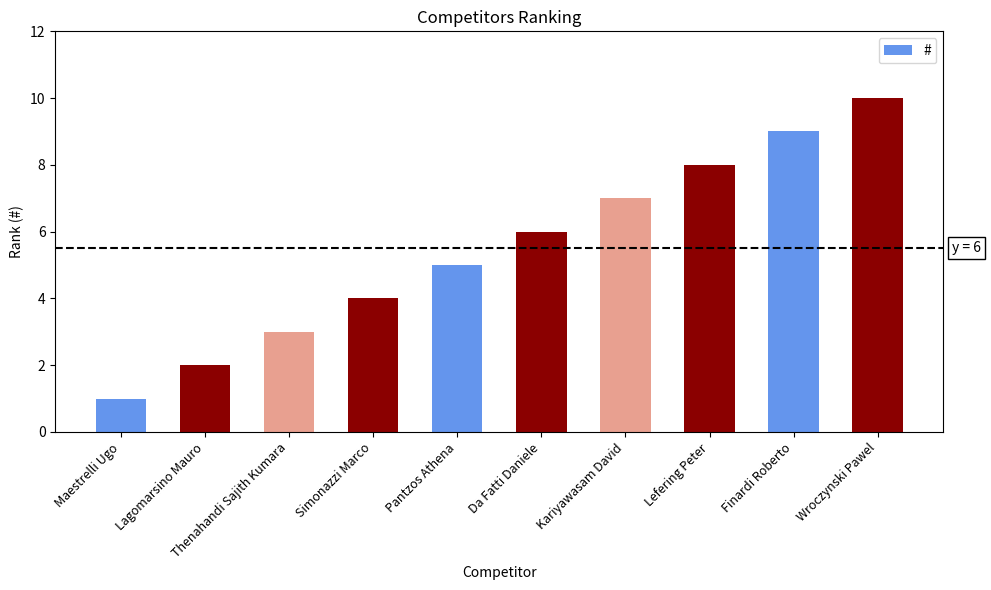

Rank the categories by value from lowest to highest.

Maestrelli Ugo, Lagomarsino Mauro, Thenahandi Sajith Kumara, Simonazzi Marco, Pantzos Athena, Da Fatti Daniele, Kariyawasam David, Lefering Peter, Finardi Roberto, Wroczynski Pawel